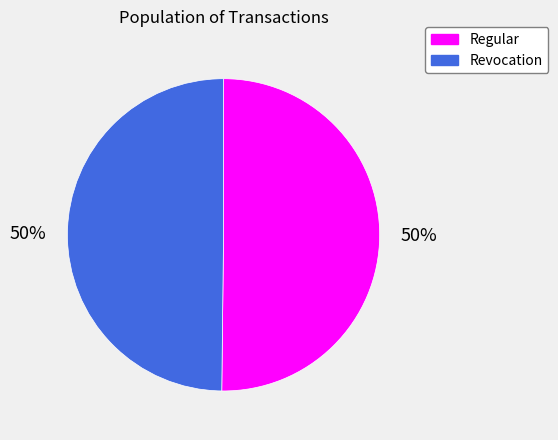

To the nearest percent, what is the average slice percentage?

50%